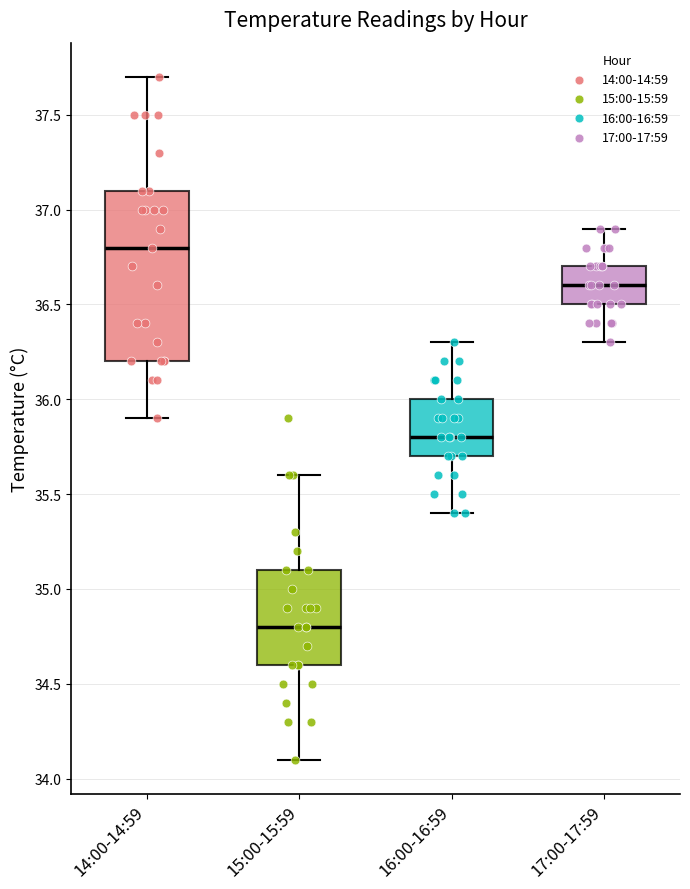

Reading left to right, read every box against the y-axis: the position of its median line, the range the box covers, and the ends of its whiskers. The values are not printed on the chart, so give them approximately, as read against the axis.

14:00-14:59: median 36.8, box 36.2 to 37.1, whiskers 35.9 to 37.7
15:00-15:59: median 34.8, box 34.6 to 35.1, whiskers 34.1 to 35.6
16:00-16:59: median 35.8, box 35.7 to 36.0, whiskers 35.4 to 36.3
17:00-17:59: median 36.6, box 36.5 to 36.7, whiskers 36.3 to 36.9